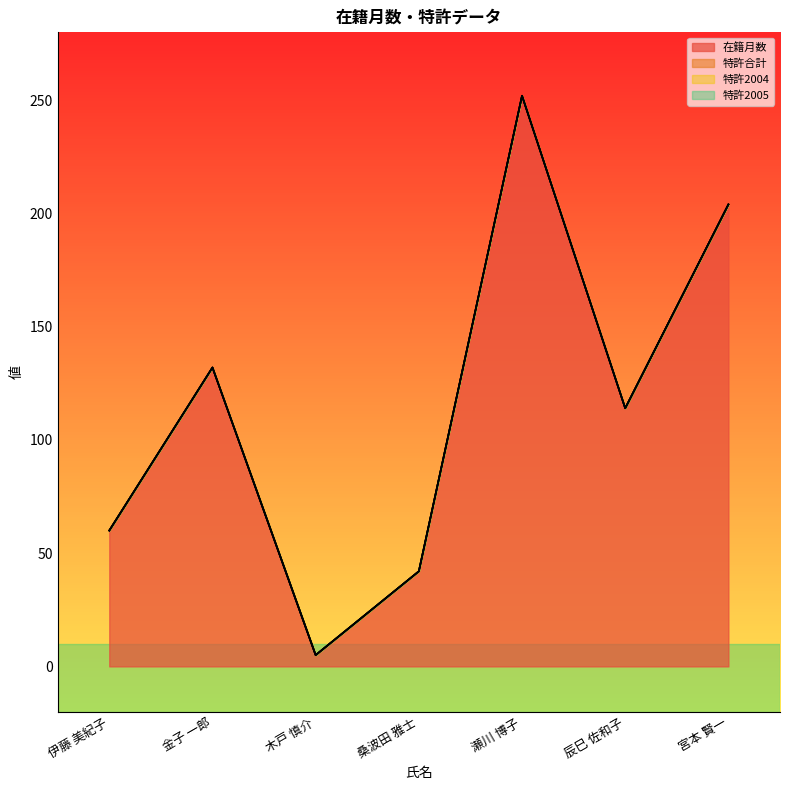

How many data points does each series have?

7